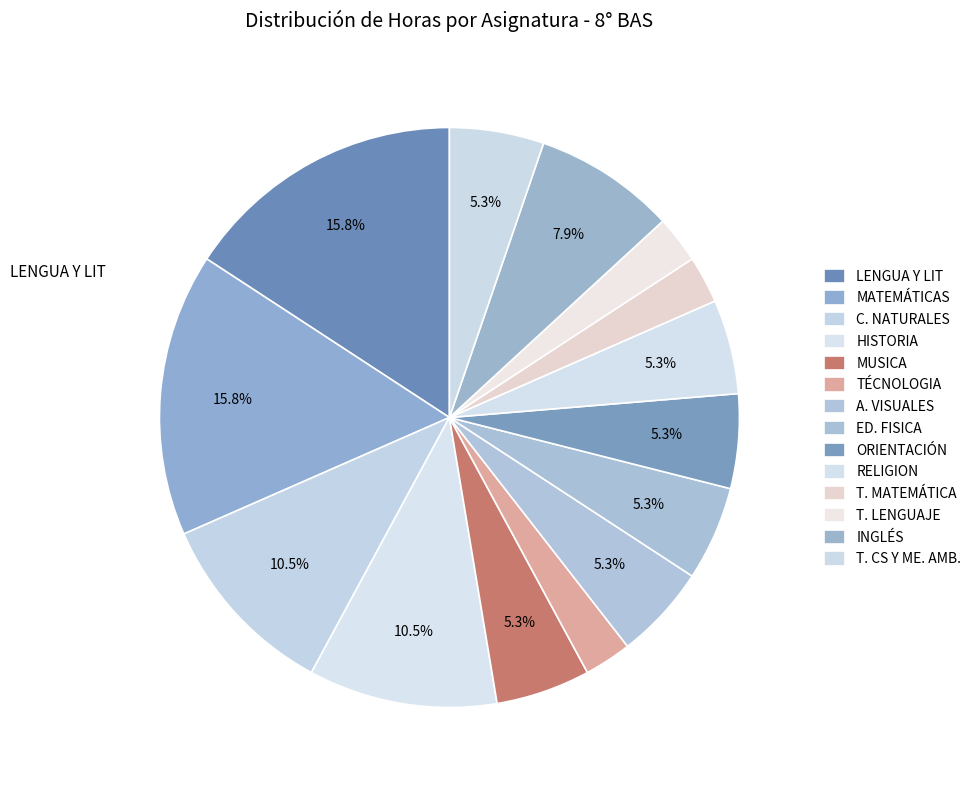

Which slice is the smallest?

TÉCNOLOGIA